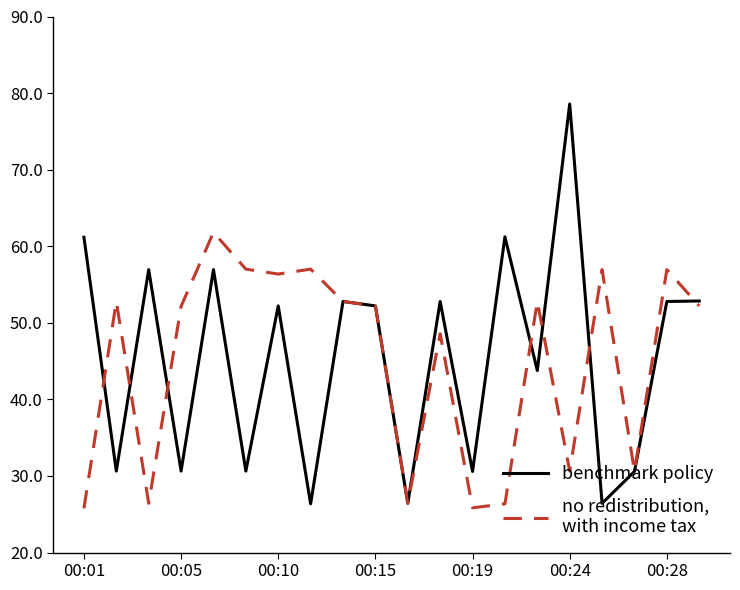

What is the maximum value shown in the chart?

78.6